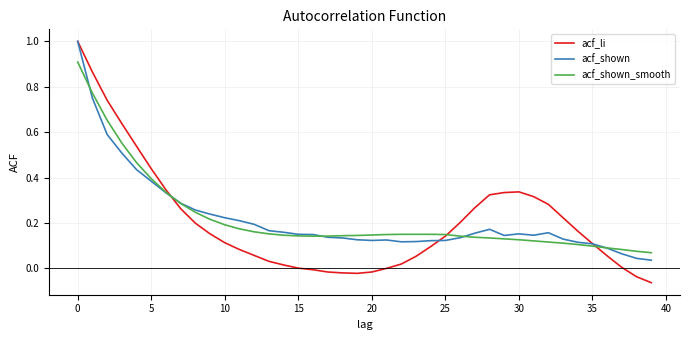

What is the greatest value displayed?

1.0